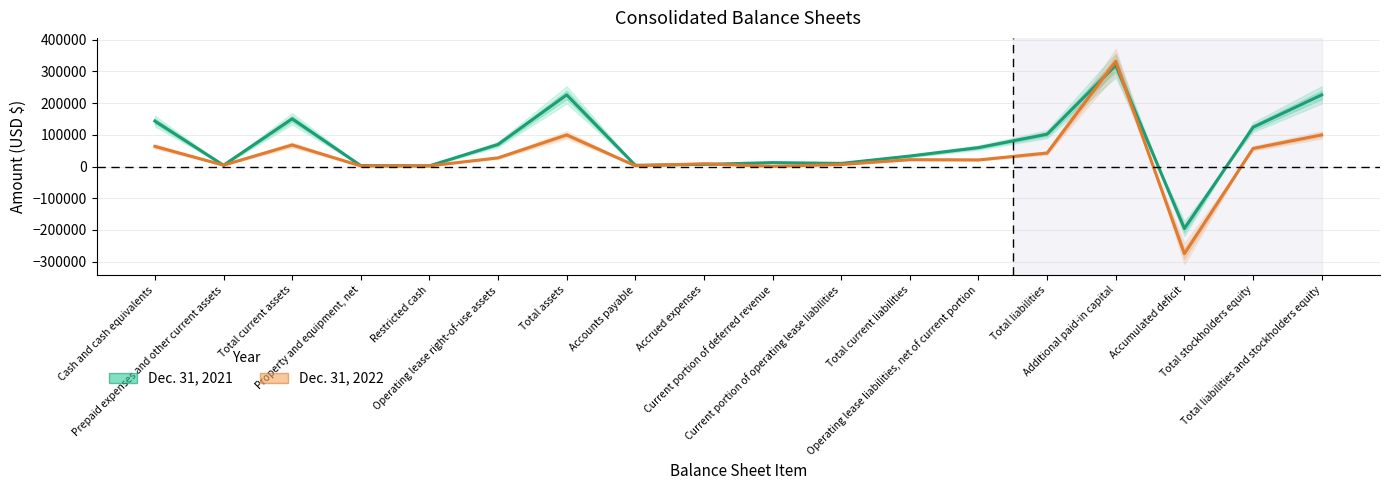

At Property and equipment, net, list the series in order from smallest to largest.

Dec. 31, 2022, Dec. 31, 2021